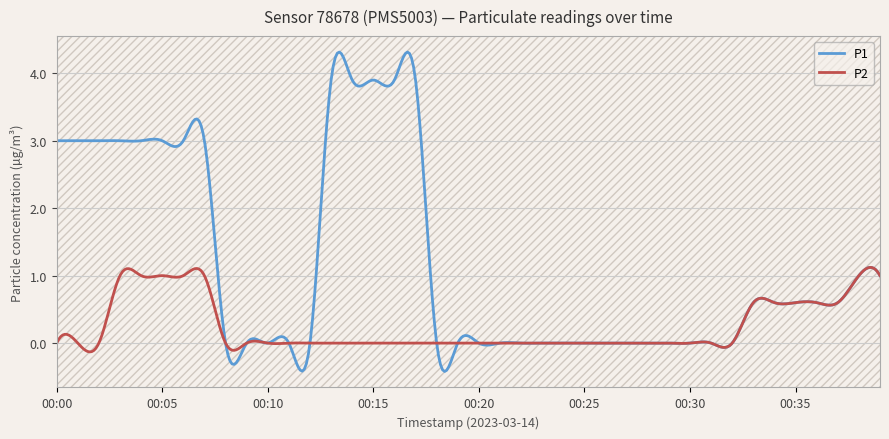

True or false: P2 and P1 intersect in this chart.

True